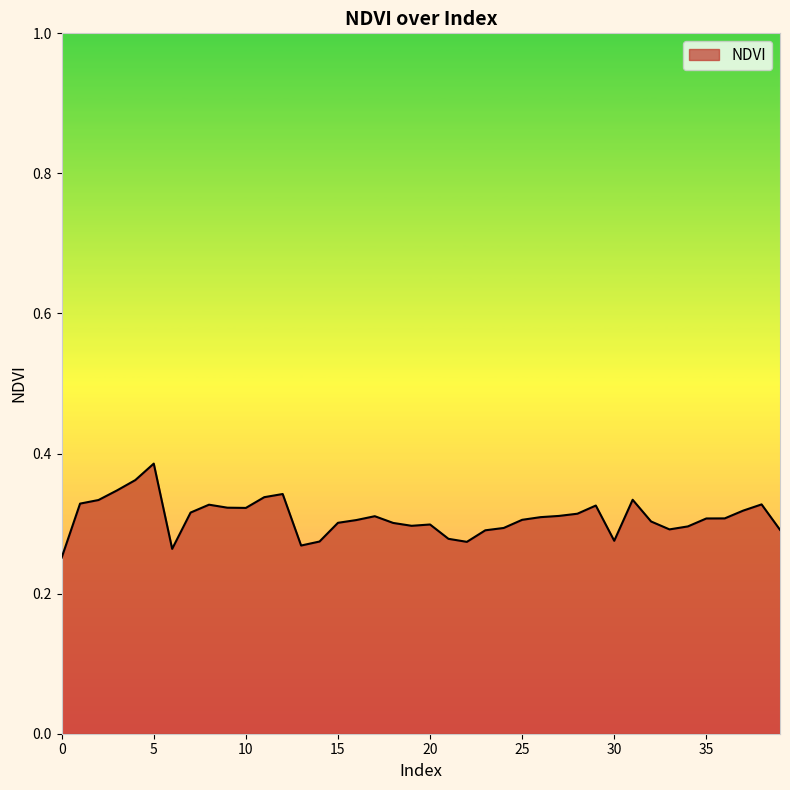

Is this an area chart (filled region under the line)?

Yes